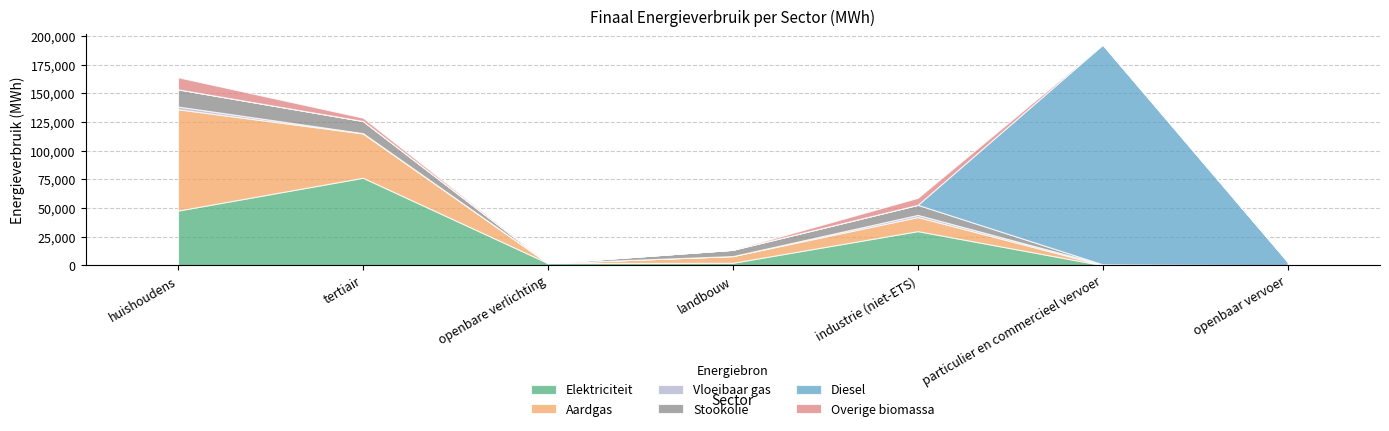

Which series ends up on top after the final intersection of Overige biomassa and Diesel?

Diesel